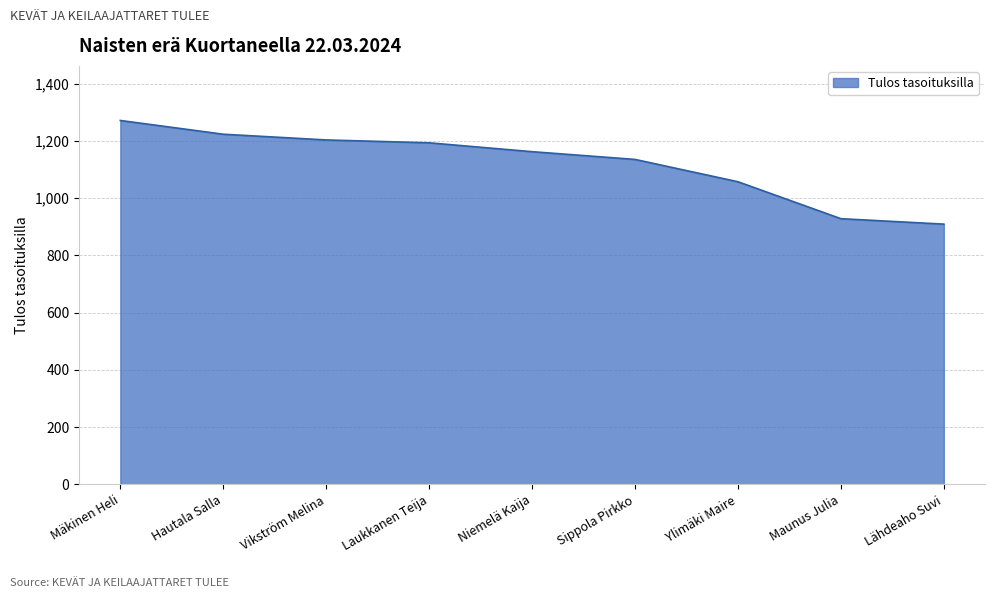

What is the difference between the values at Vikström Melina and Maunus Julia?

275